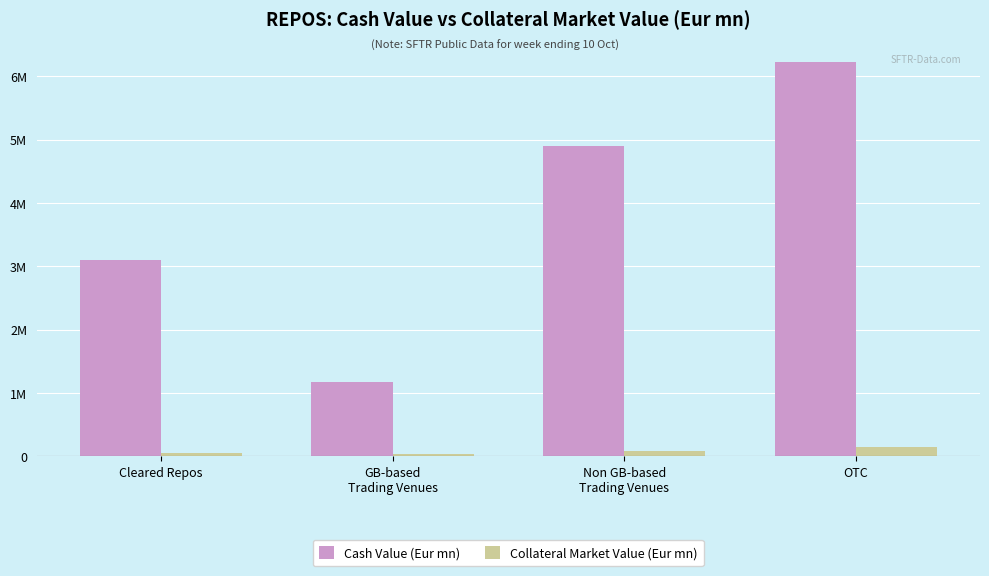

What value does the Cash Value (Eur mn) series have at OTC?

6230693.9